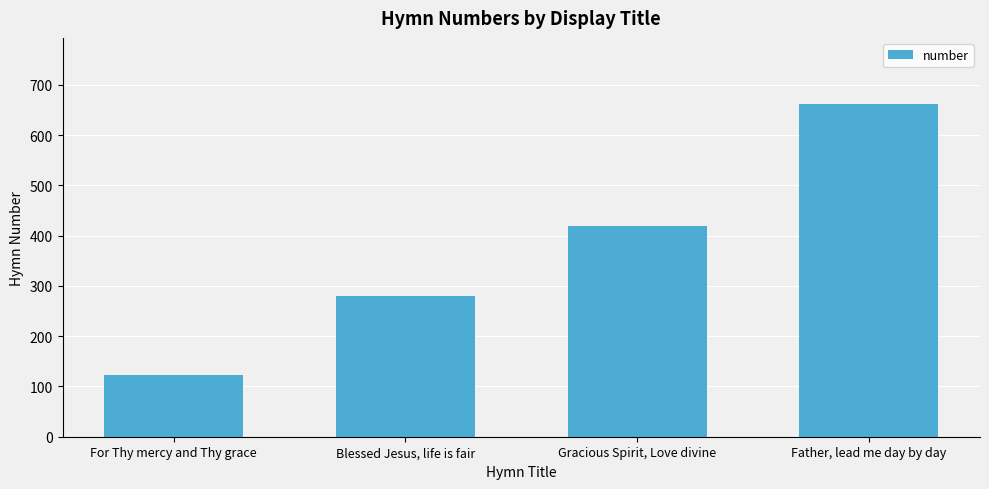

At which label is the value closest to 391?

Gracious Spirit, Love divine